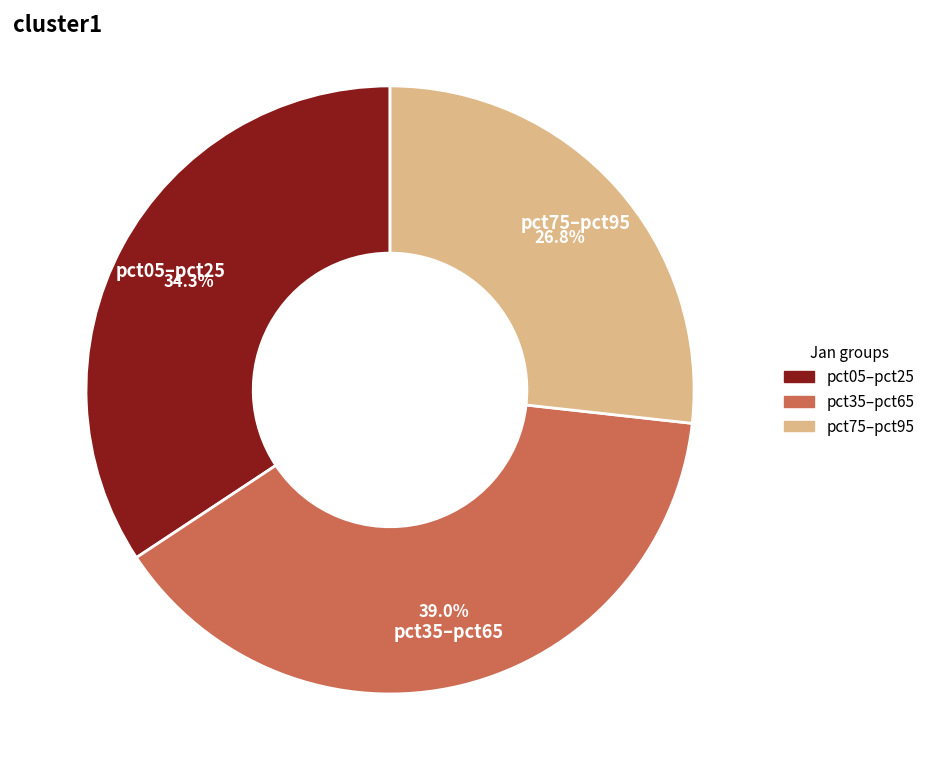

To the nearest percent, what is the difference between the largest and smallest slice percentages?

12%